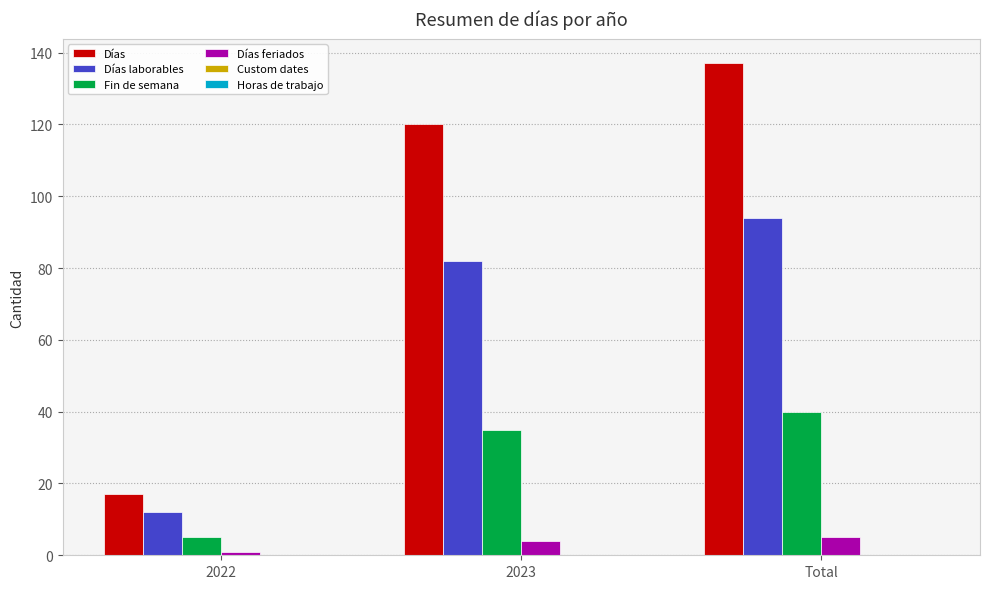

What is the difference between the maximum and minimum values in the Días laborables series?

82